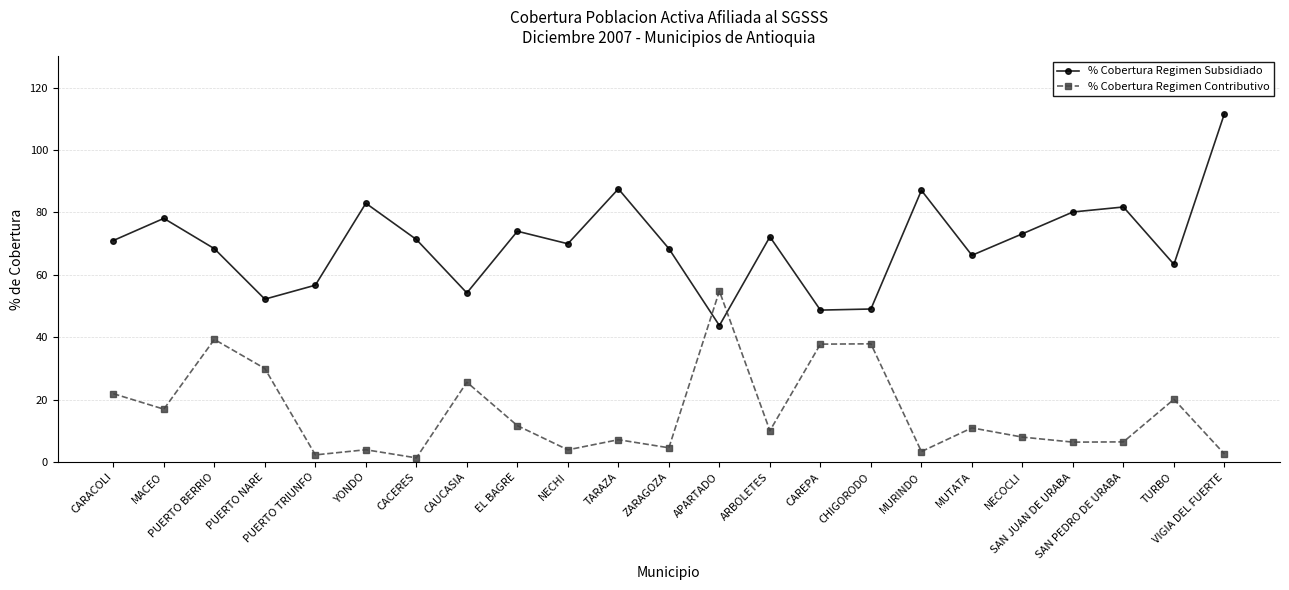

True or false: % Cobertura Regimen Subsidiado has more than 0 points higher than both neighbors.

True